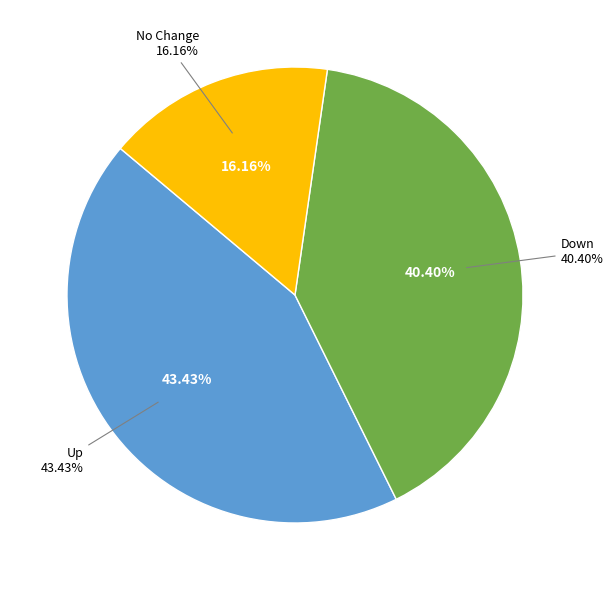

Which category has the biggest portion of the pie?

up